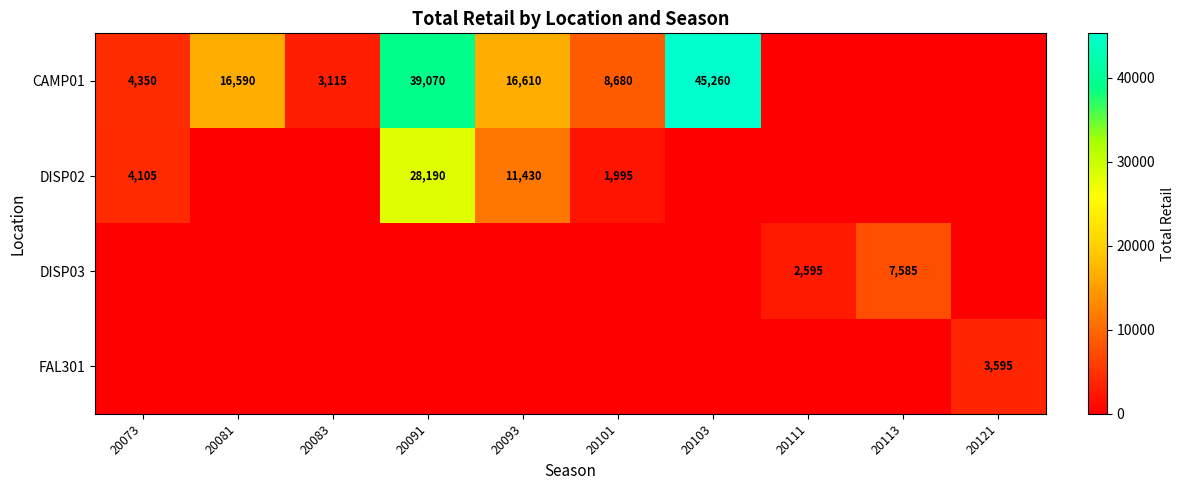

What is the total value across all series at 20101?

10675